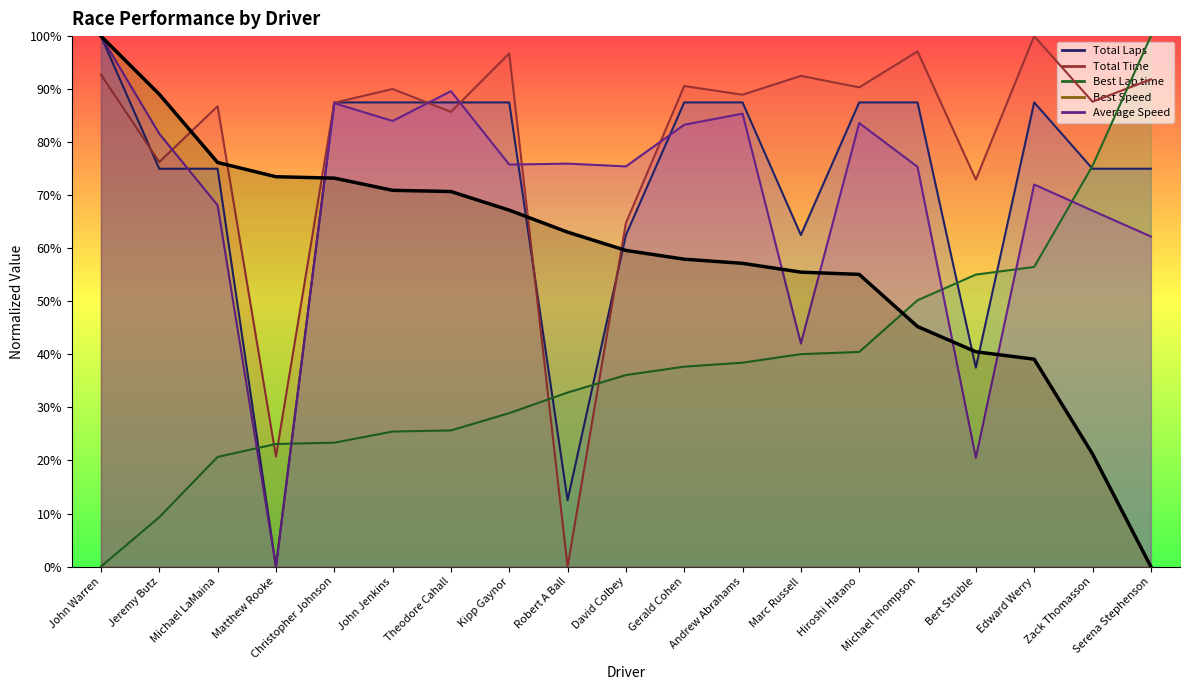

Which series ends up on top after the final intersection of Total Laps and Total Time?

Total Time